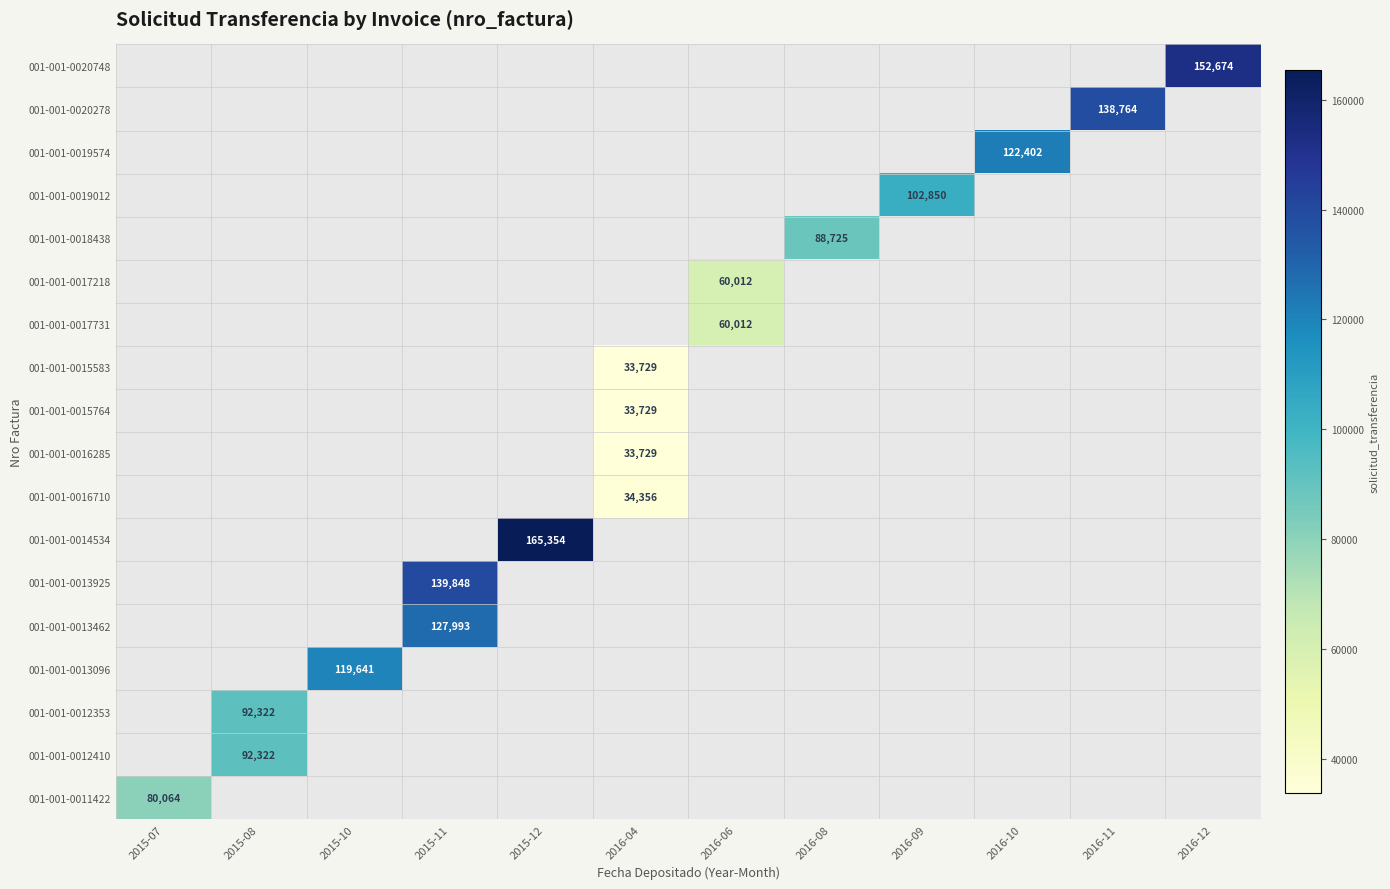

At 2015-07, list the series in order from smallest to largest.

001-001-0020748, 001-001-0020278, 001-001-0019574, 001-001-0019012, 001-001-0018438, 001-001-0017218, 001-001-0017731, 001-001-0015583, 001-001-0015764, 001-001-0016285, 001-001-0016710, 001-001-0014534, 001-001-0013925, 001-001-0013462, 001-001-0013096, 001-001-0012353, 001-001-0012410, 001-001-0011422